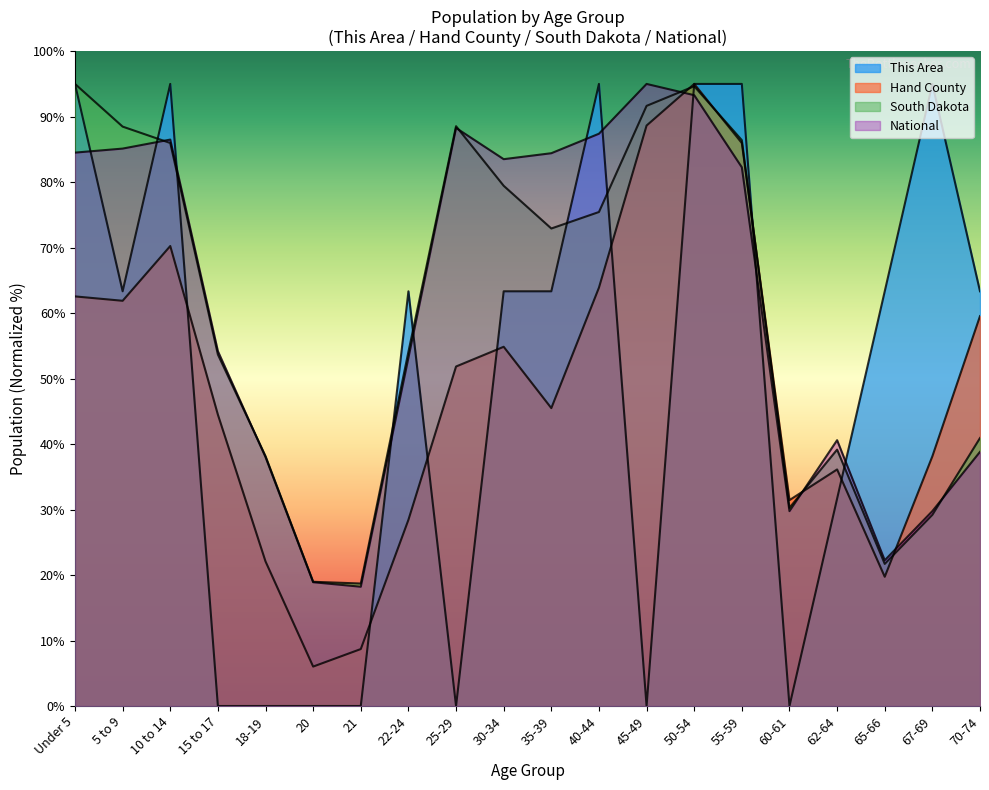

How many data points in This Area are less than 63?

8